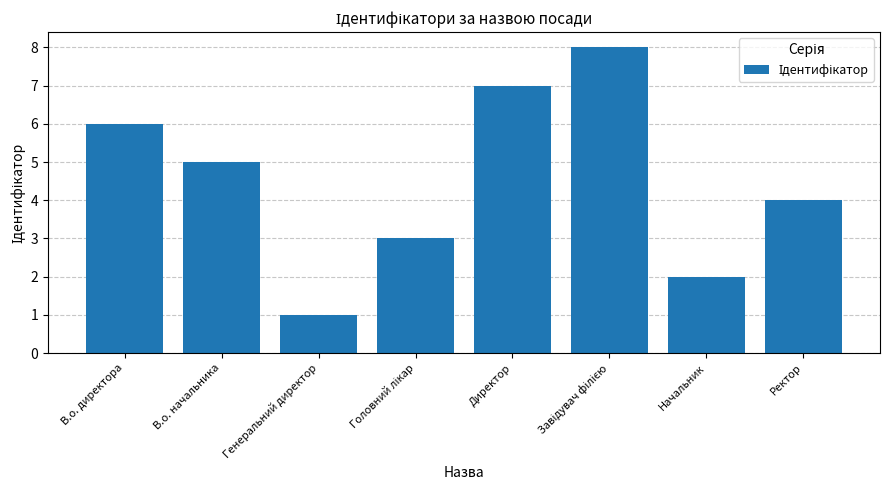

What is the difference between the second highest and second lowest values?

5